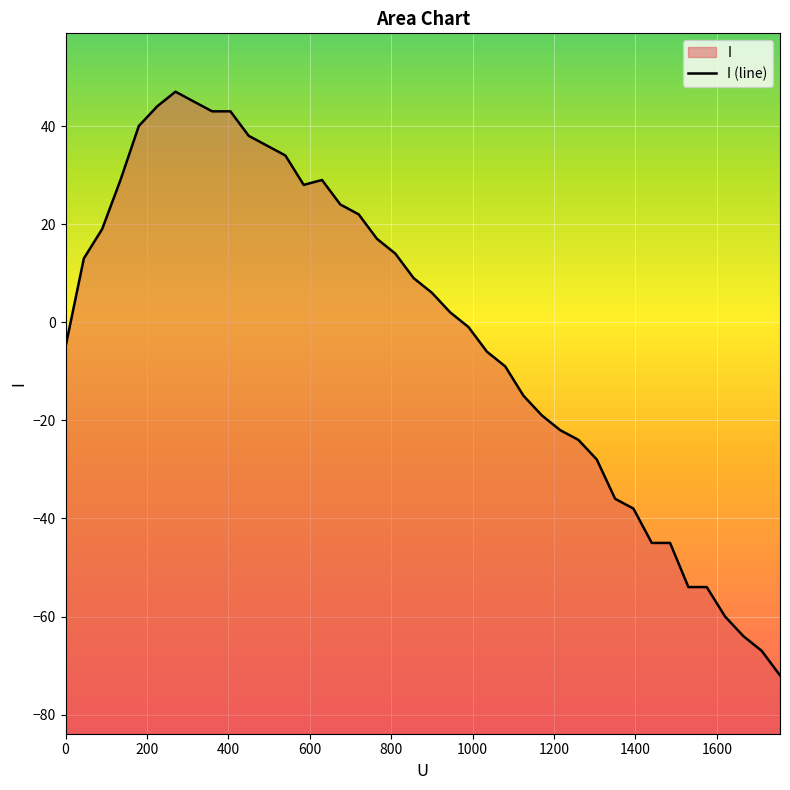

Is it true that the value at 800 is 63?

False